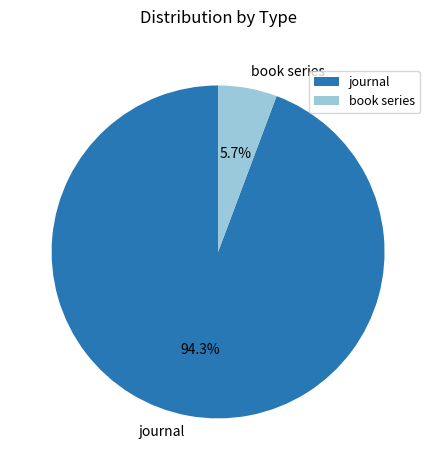

How much of the chart is everything except book series?

94.3%